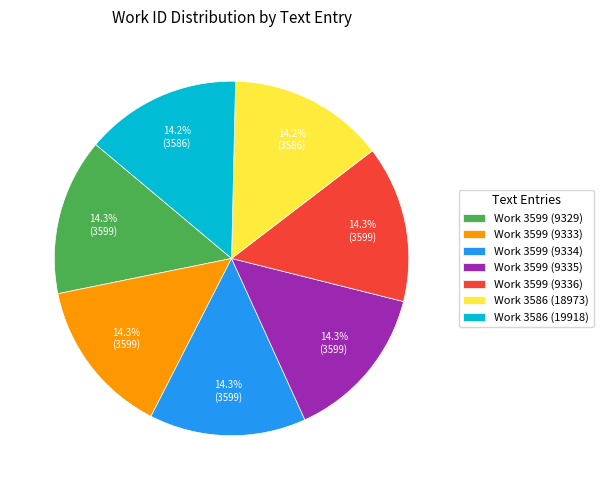

How much of the chart is everything except Work 3586 (19918)?

85.8%